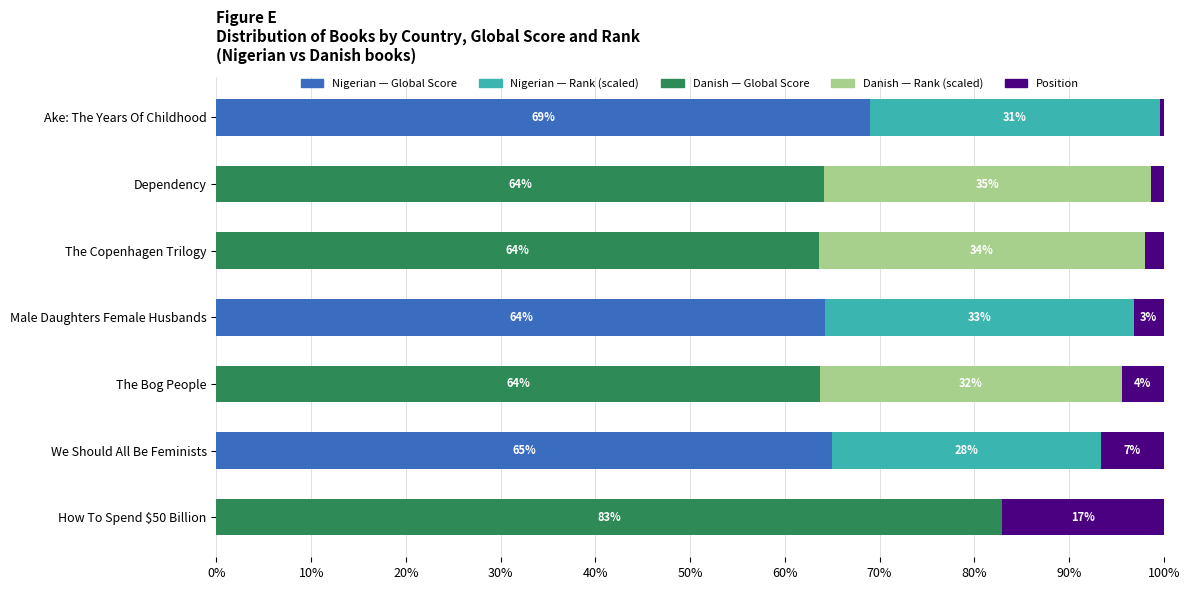

What is the total value across all series at Dependency?

100.0